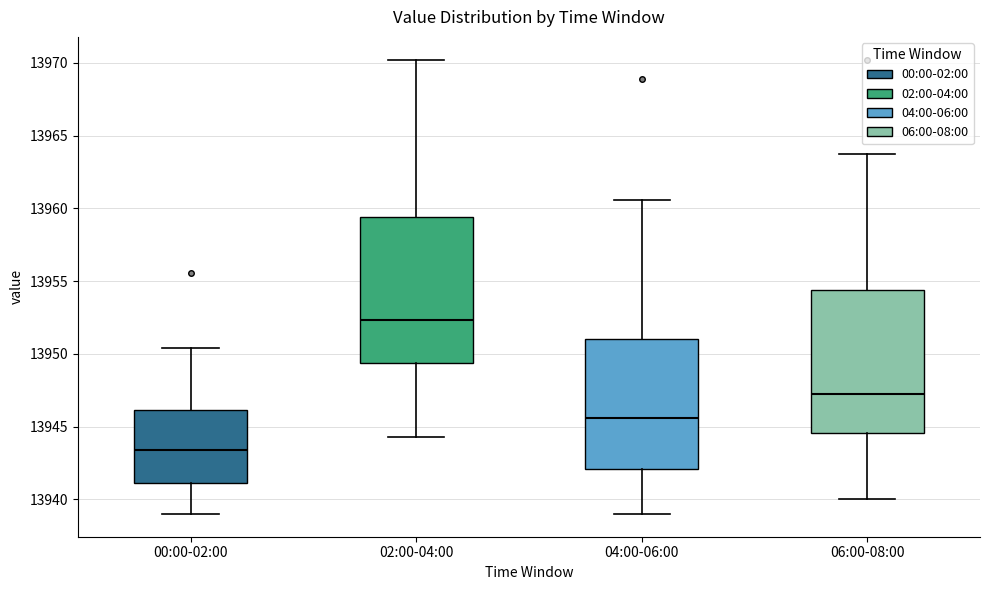

Reading left to right, transcribe this box plot: for each box, give where its median line is, the range the box spans, and where its two whiskers end, as read against the y-axis. The values are not printed on the chart, so give them approximately, as read against the axis.

00:00-02:00: median 13943.5, box 13941.0 to 13946.0, whiskers 13939.0 to 13950.5
02:00-04:00: median 13952.5, box 13949.5 to 13959.5, whiskers 13944.5 to 13970.0
04:00-06:00: median 13945.5, box 13942.0 to 13951.0, whiskers 13939.0 to 13960.5
06:00-08:00: median 13947.0, box 13944.5 to 13954.5, whiskers 13940.0 to 13964.0